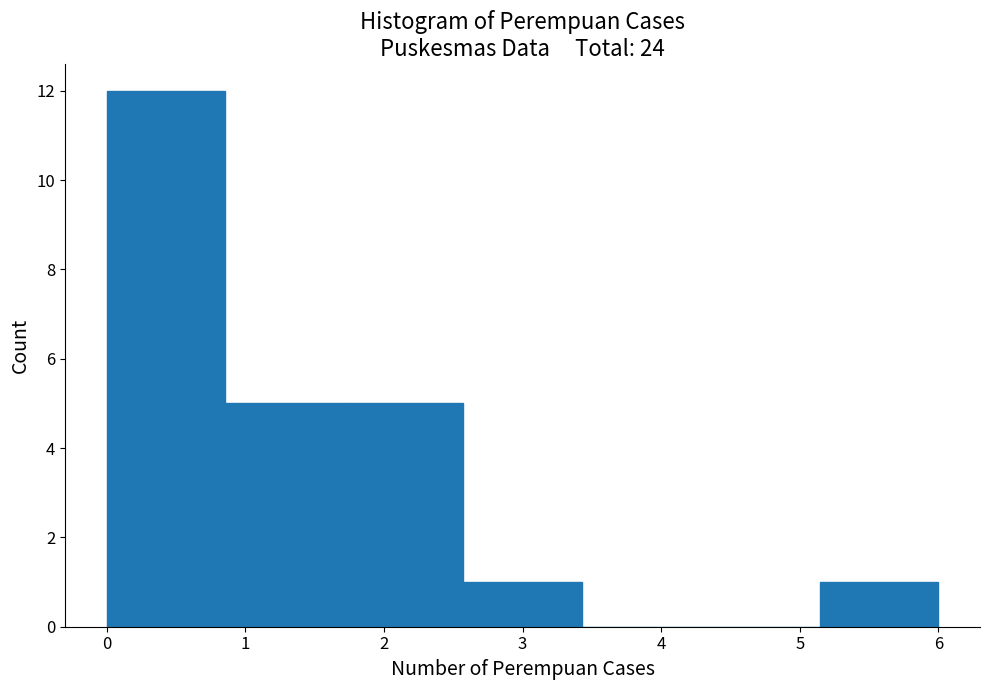

Over which range of the x-axis is the bar tallest?

0.0 to 0.9